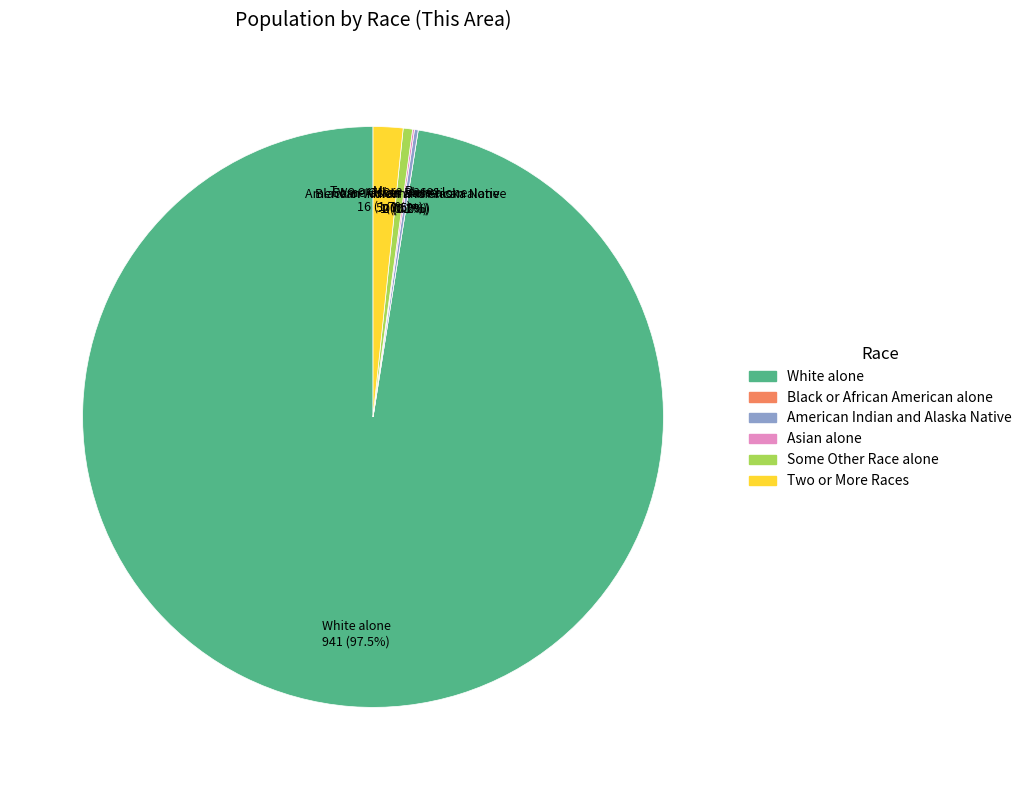

What percentage is the Some Other Race alone slice, to the nearest percent?

1%